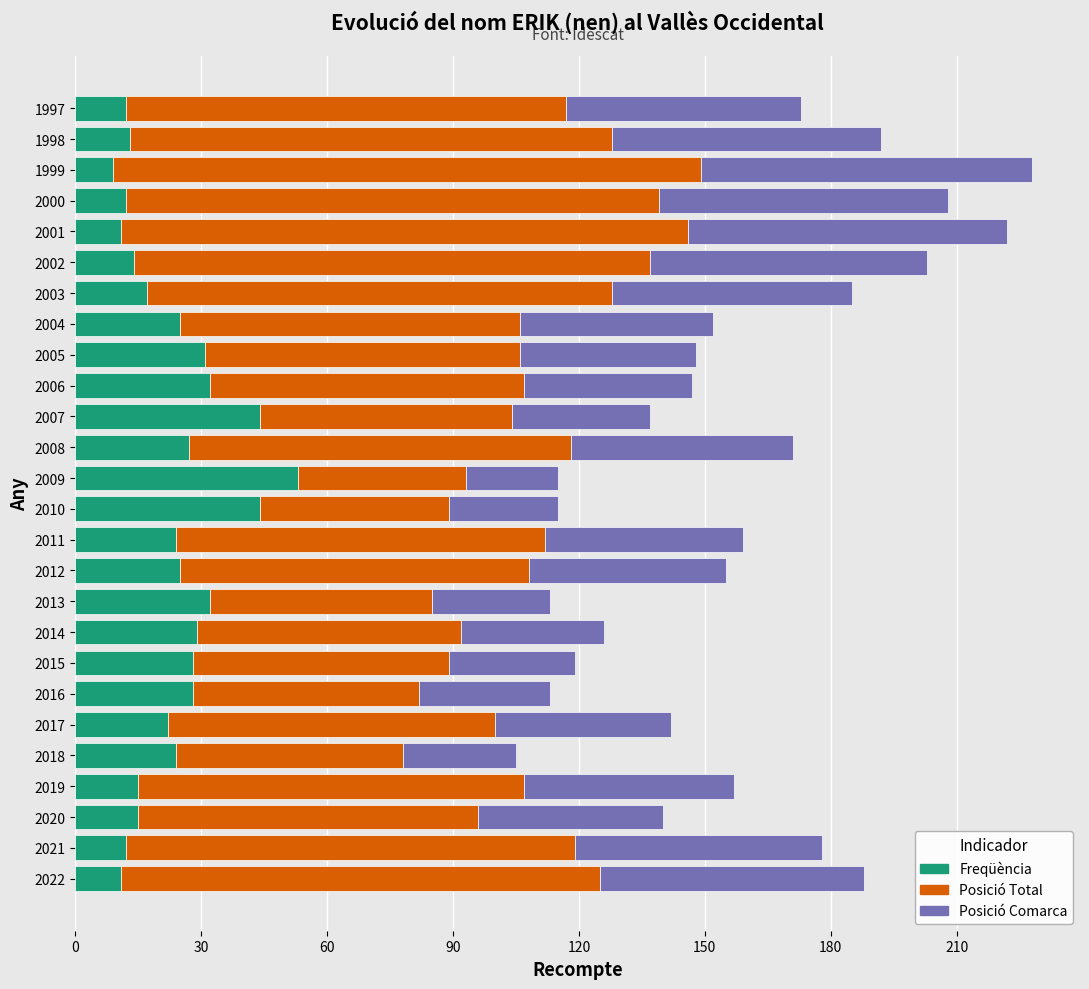

The value of Freqüència at 2005 is 31. True or false?

True